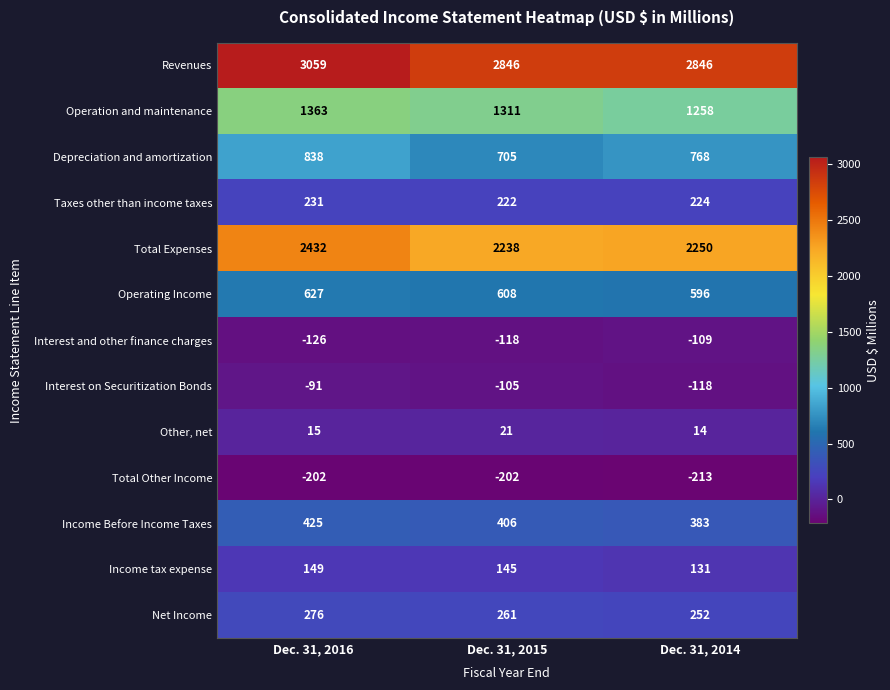

Which series has the largest range (max minus min)?

Revenues